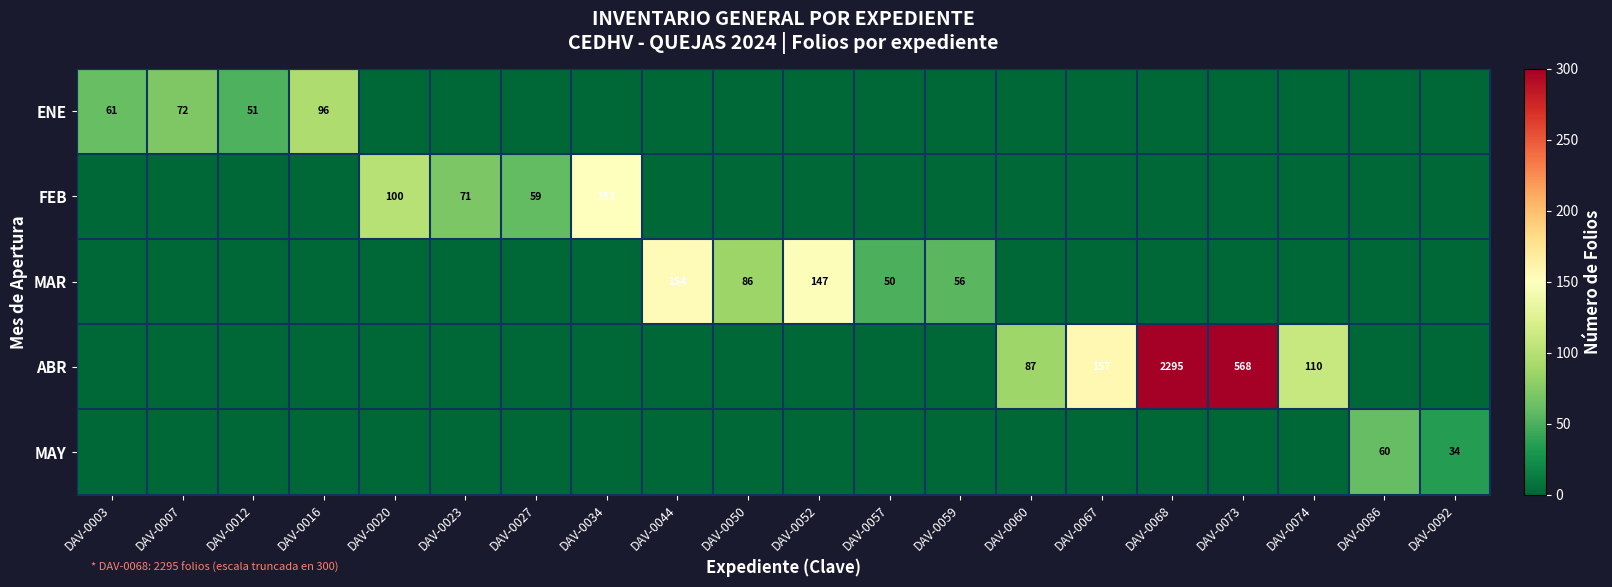

Which category has the highest value across all series?

DAV-0068